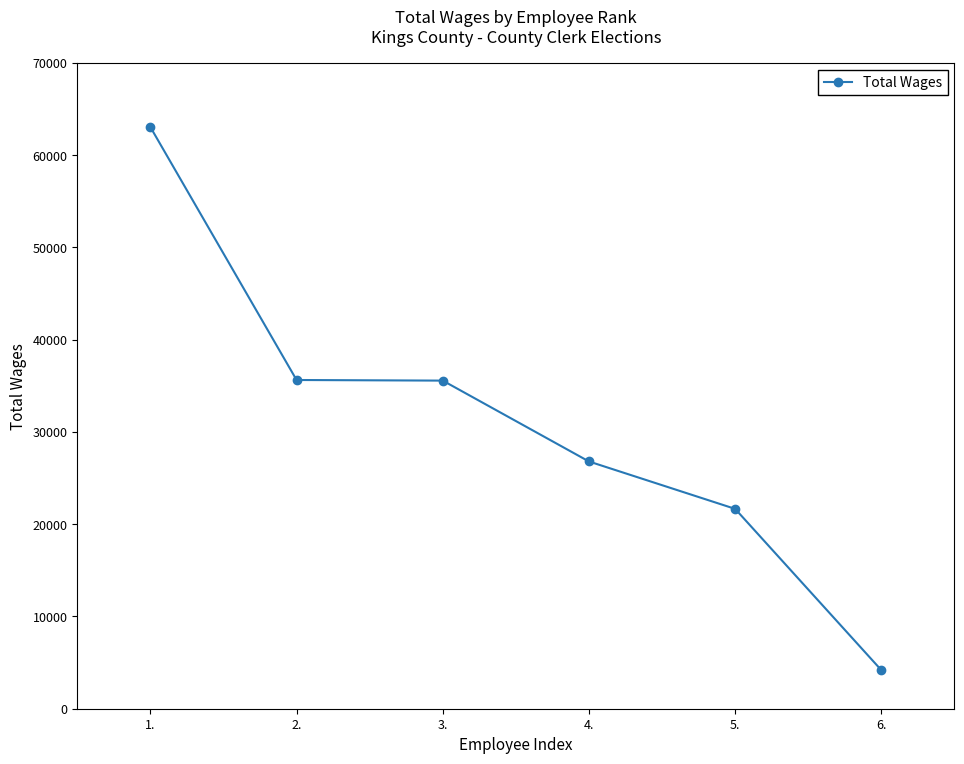

What is the approximate value at 5., to the nearest 50?

21650